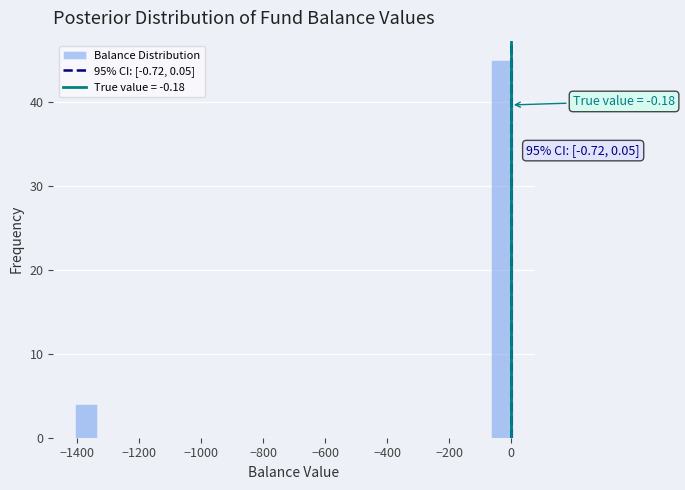

Around what value on the x-axis is the tallest bar? Give the approximate position of its centre, as read against the axis.

-20